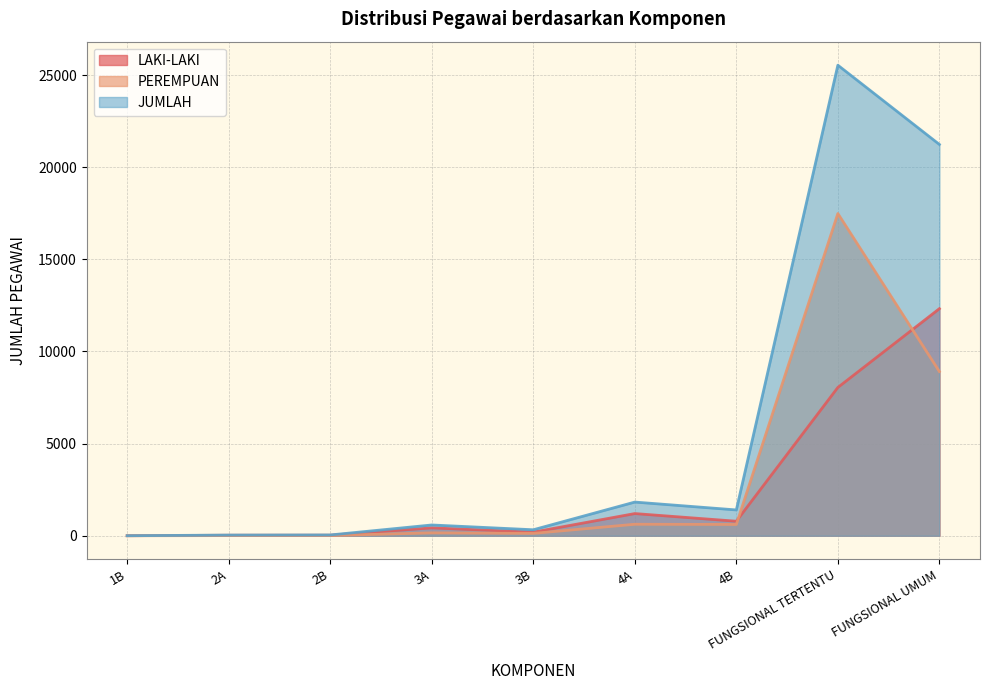

What is the value of the PEREMPUAN point at the 5th from the left?

129